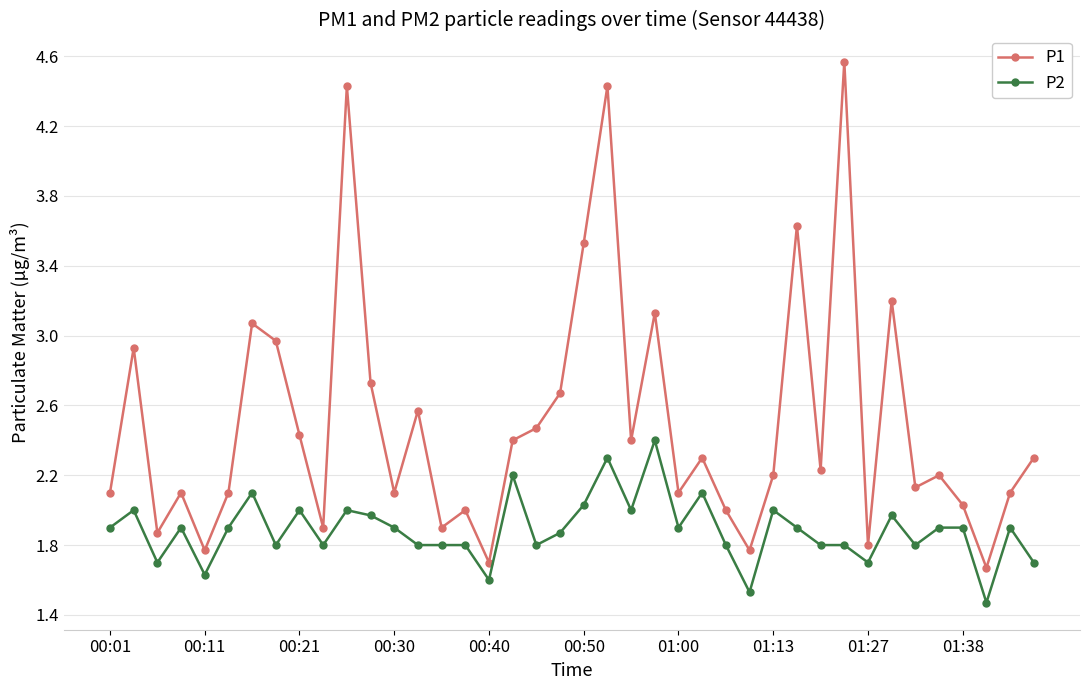

What are all the series names shown in the legend?

P1, P2